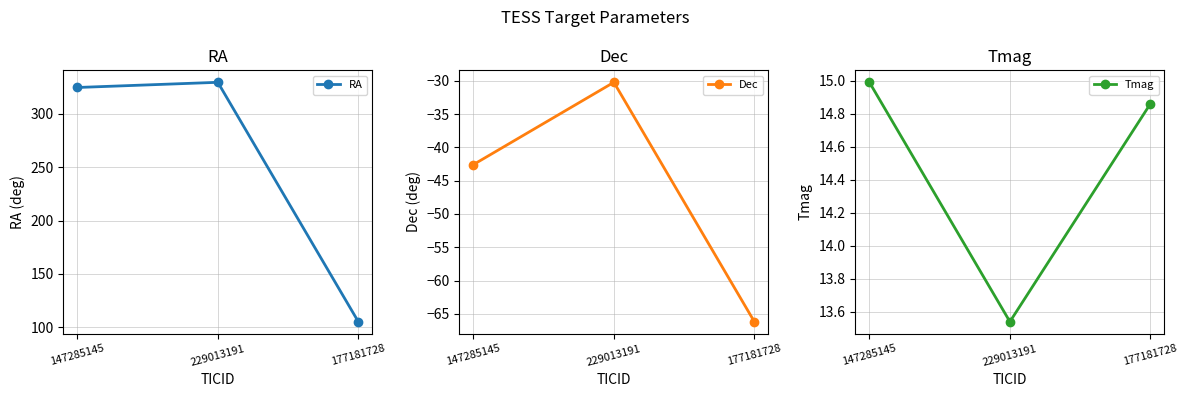

What is the label of the 2nd point from the right?

229013191